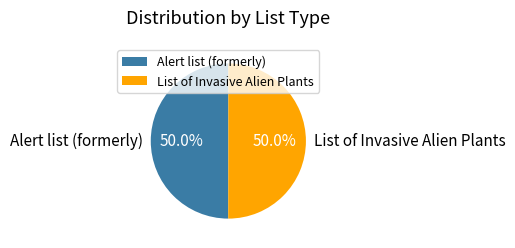

What percentage do List of Invasive Alien Plants and Alert list (formerly) together represent?

100.0%